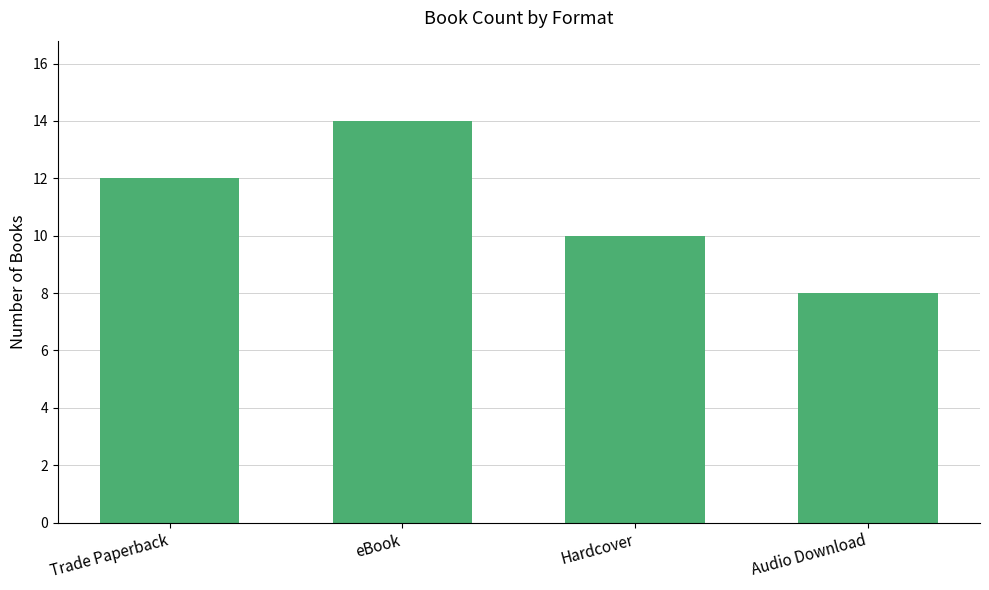

What is the greatest value displayed?

14